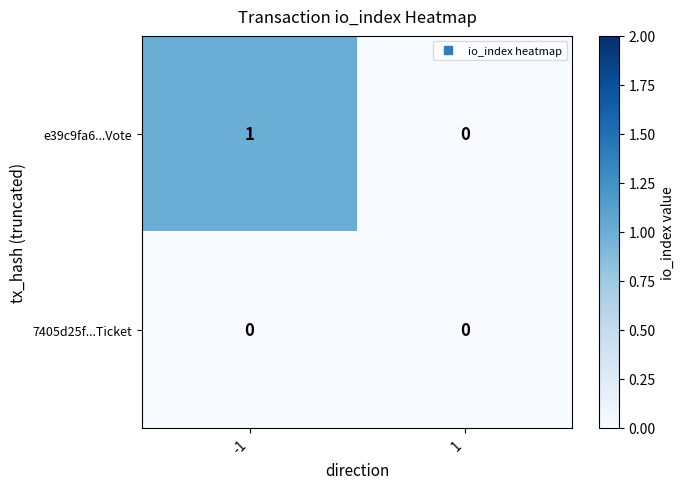

Reading left to right, transcribe all the data shown in this chart.

e39c9fa6...Vote: 1	0
7405d25f...Ticket: 0	0